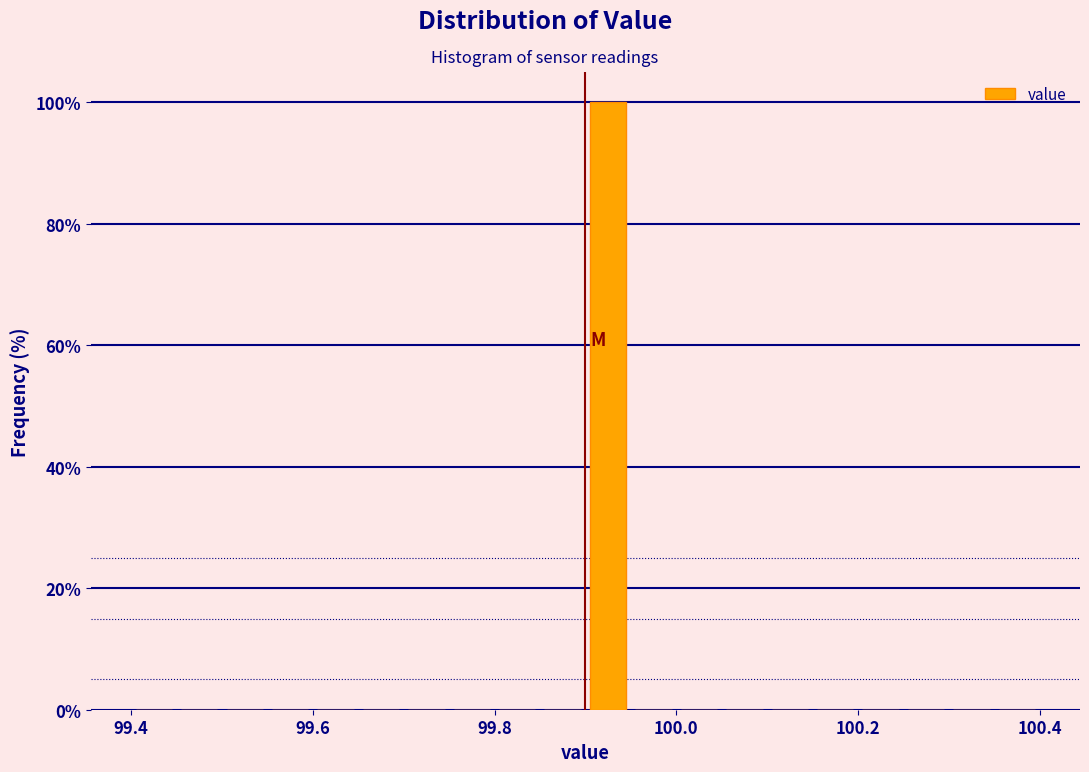

Around what value on the x-axis is the tallest bar? Give the approximate position of its centre, as read against the axis.

99.92